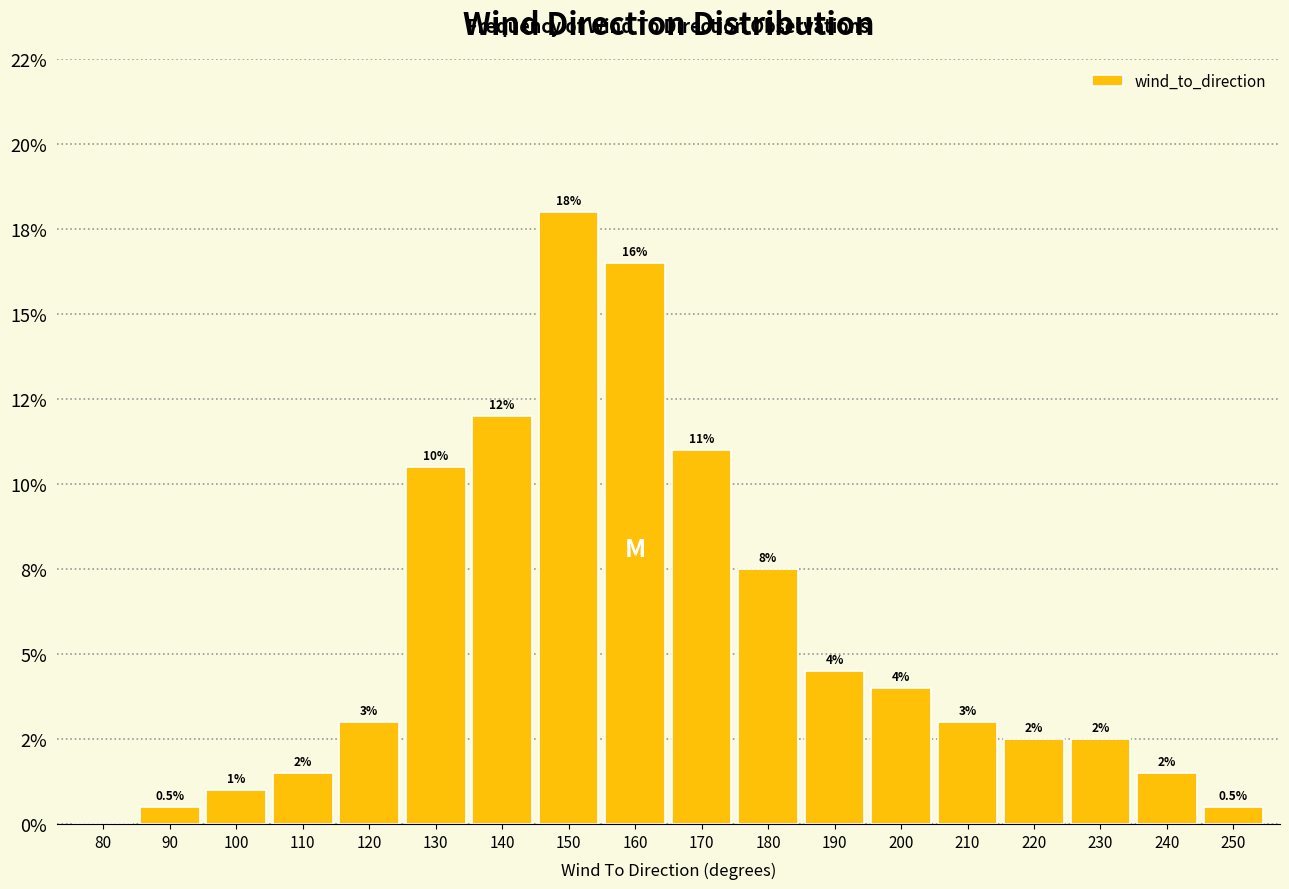

Are the bars horizontal?

No